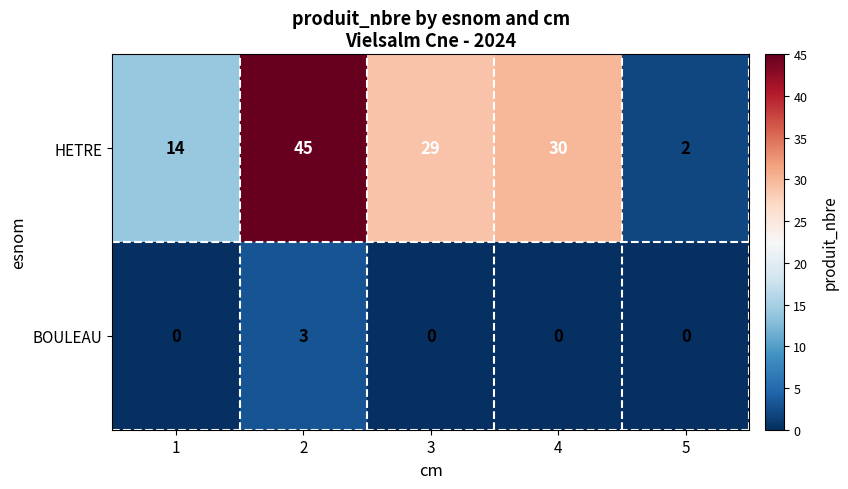

The BOULEAU series shows 0 at 4. True or false?

True